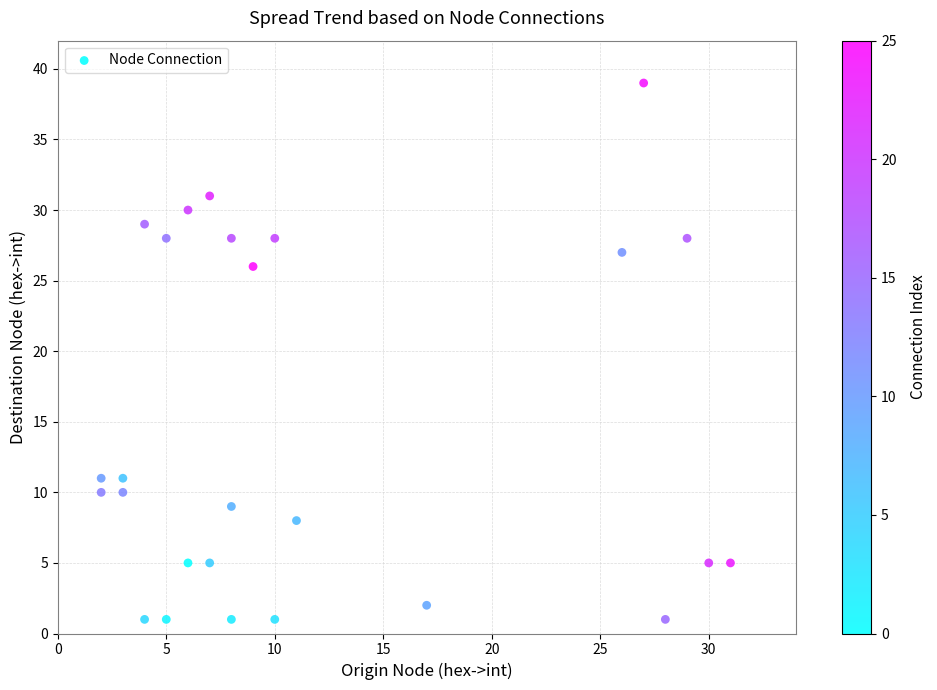

What Y value in the scatter plot is closest to 20?

26